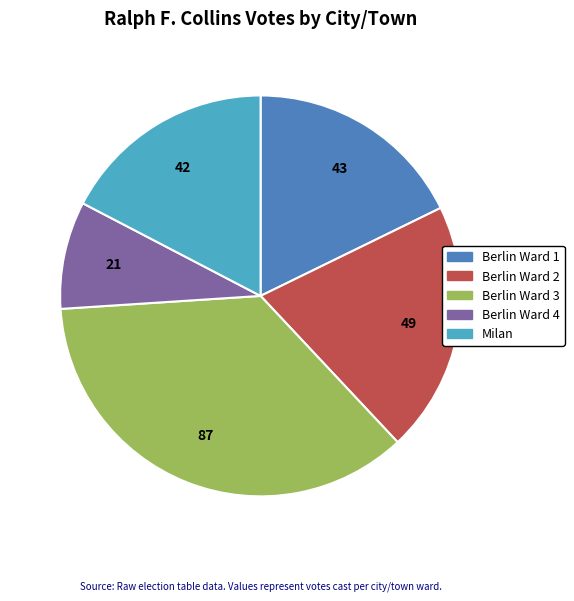

How many slices are in this pie chart?

5